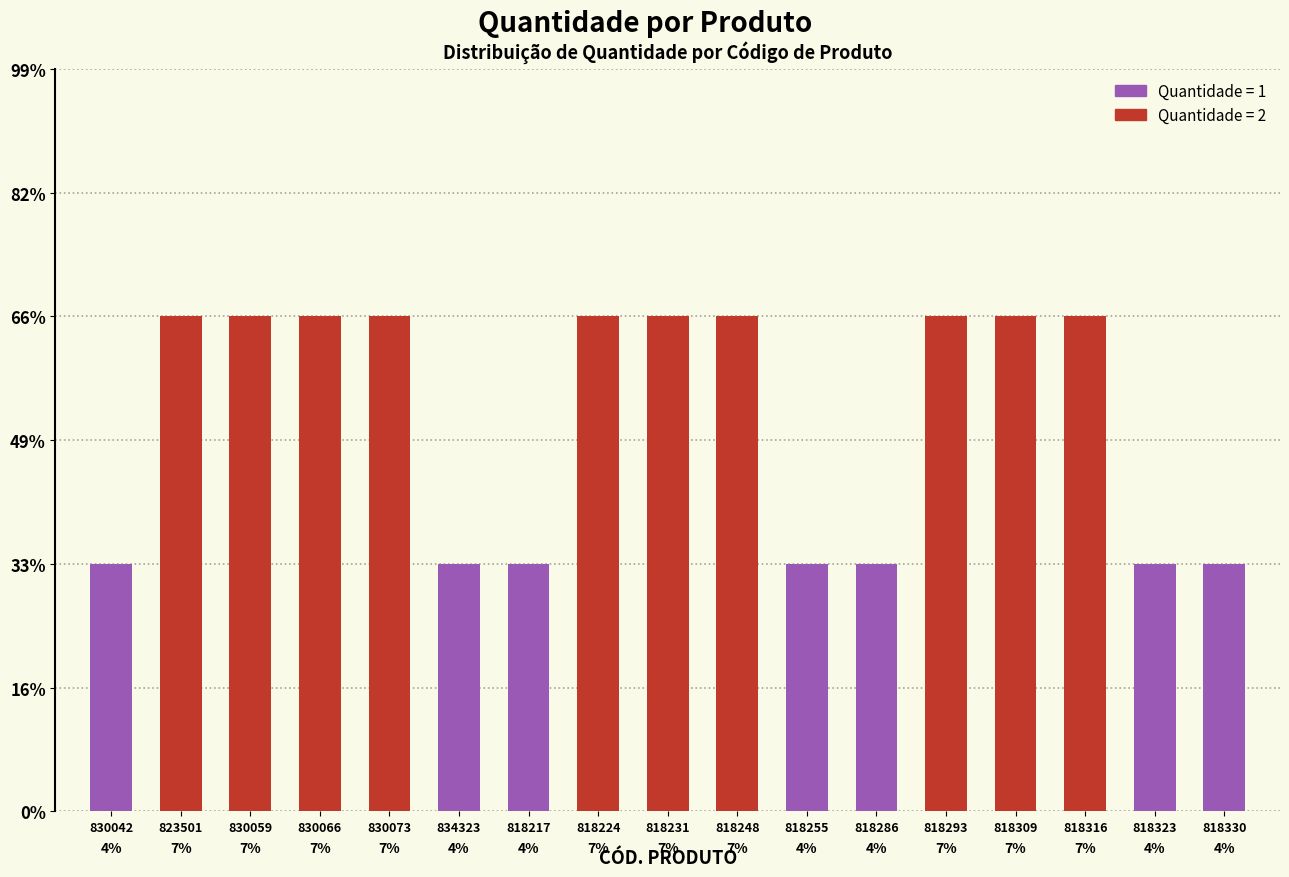

List the labels in order of value, smallest first.

830042, 834323, 818217, 818255, 818286, 818323, 818330, 823501, 830059, 830066, 830073, 818224, 818231, 818248, 818293, 818309, 818316